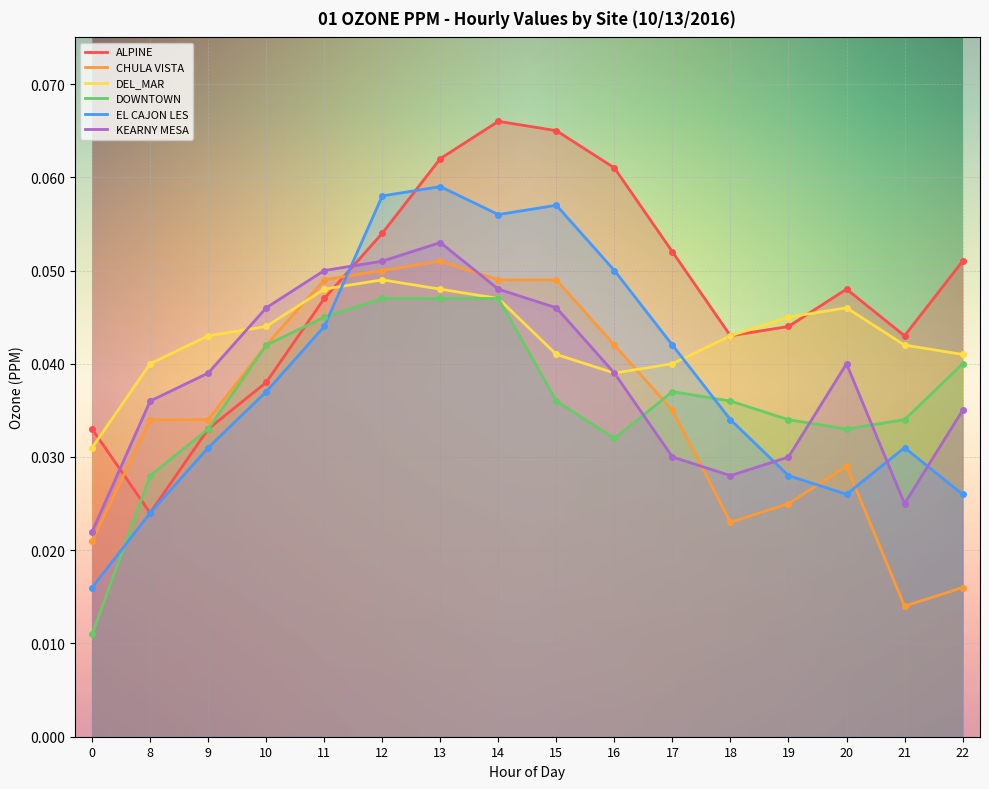

At which category does KEARNY MESA reach its first local valley?

18